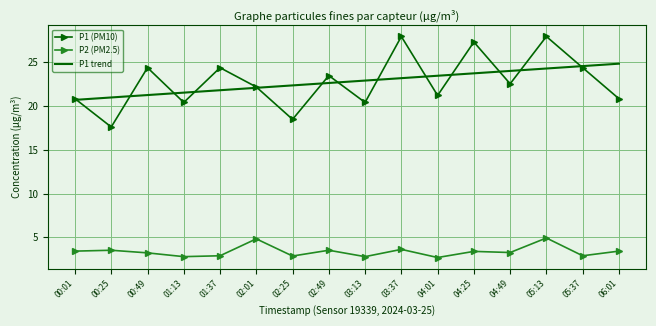

At which category is the sum across all series the highest?

05:13